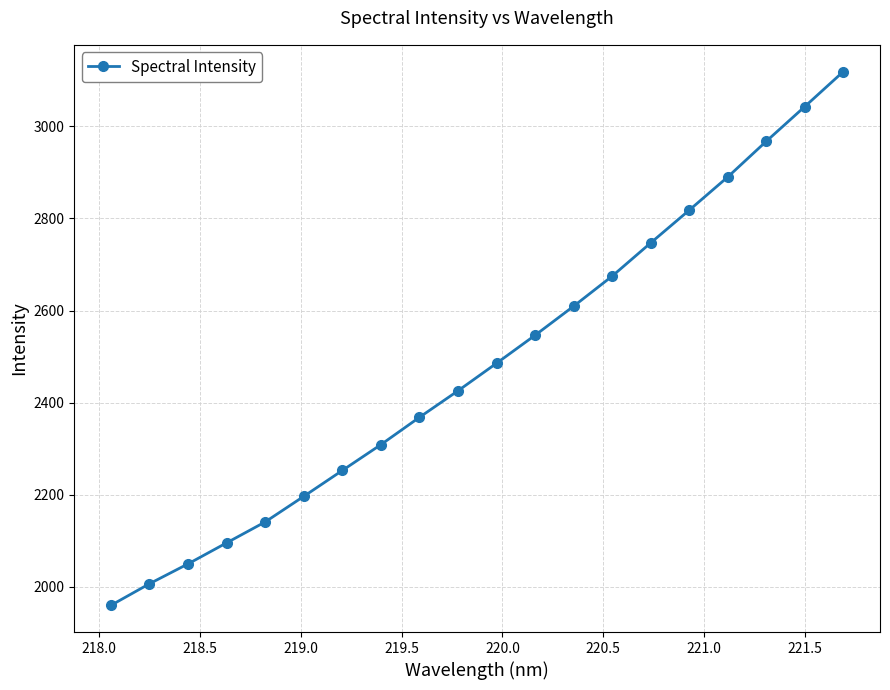

Reading right to left, what are all the values shown in this chart?

3119.0	3043.0	2967.6	2890.2	2818.1	2747.0	2674.8	2609.5	2546.5	2485.6	2425.9	2368.3	2309.0	2252.9	2196.7	2141.2	2095.7	2050.1	2007.0	1960.1